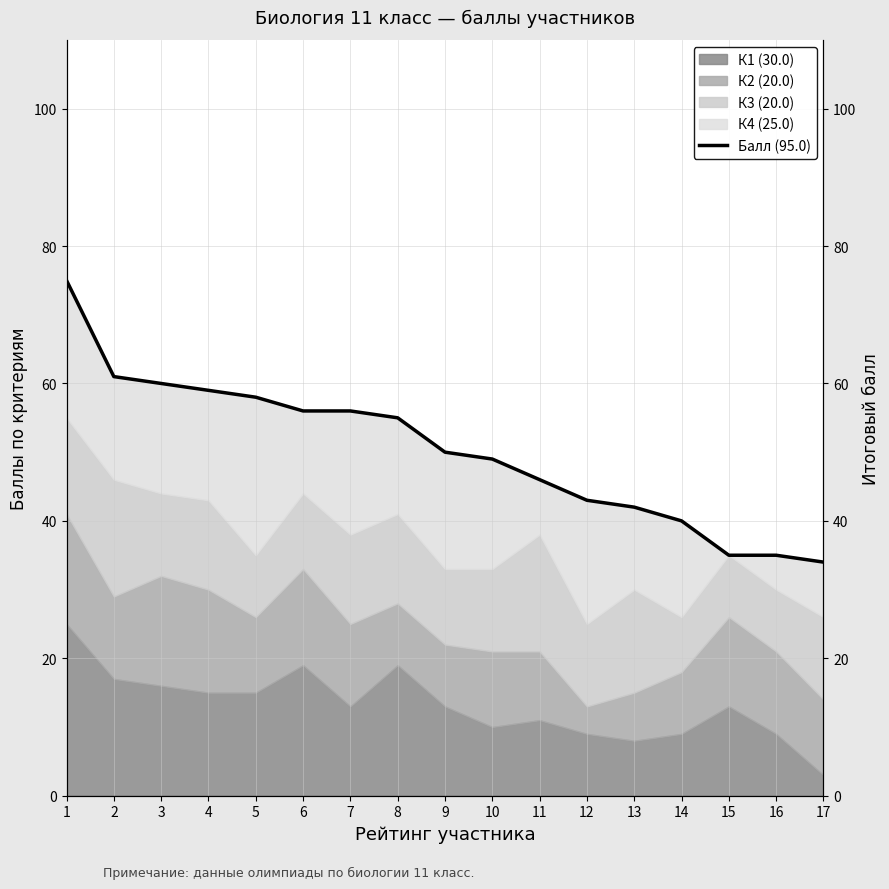

Where is the data nearest to the value 54?

8